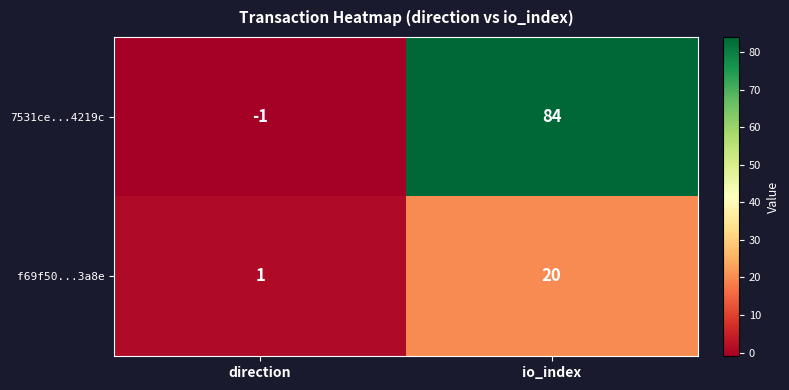

Which series has the largest total across all categories?

7531ce...4219c